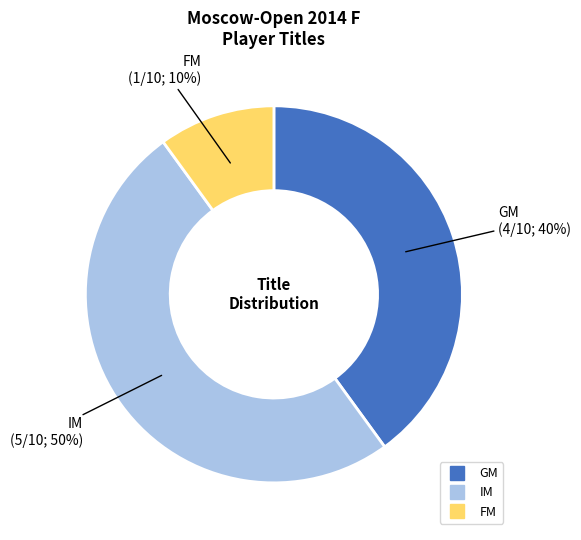

To the nearest percent, what is the difference between the largest and smallest slice percentages?

40%